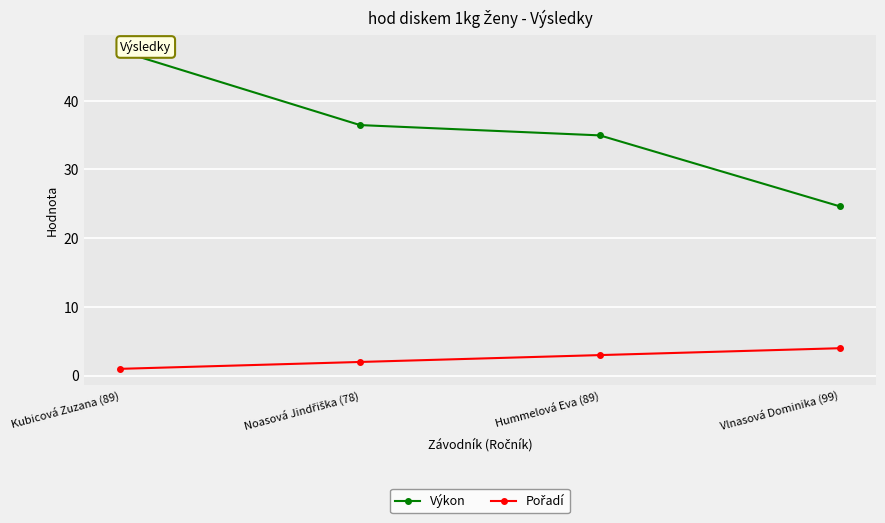

How many categories are shown in the chart?

4